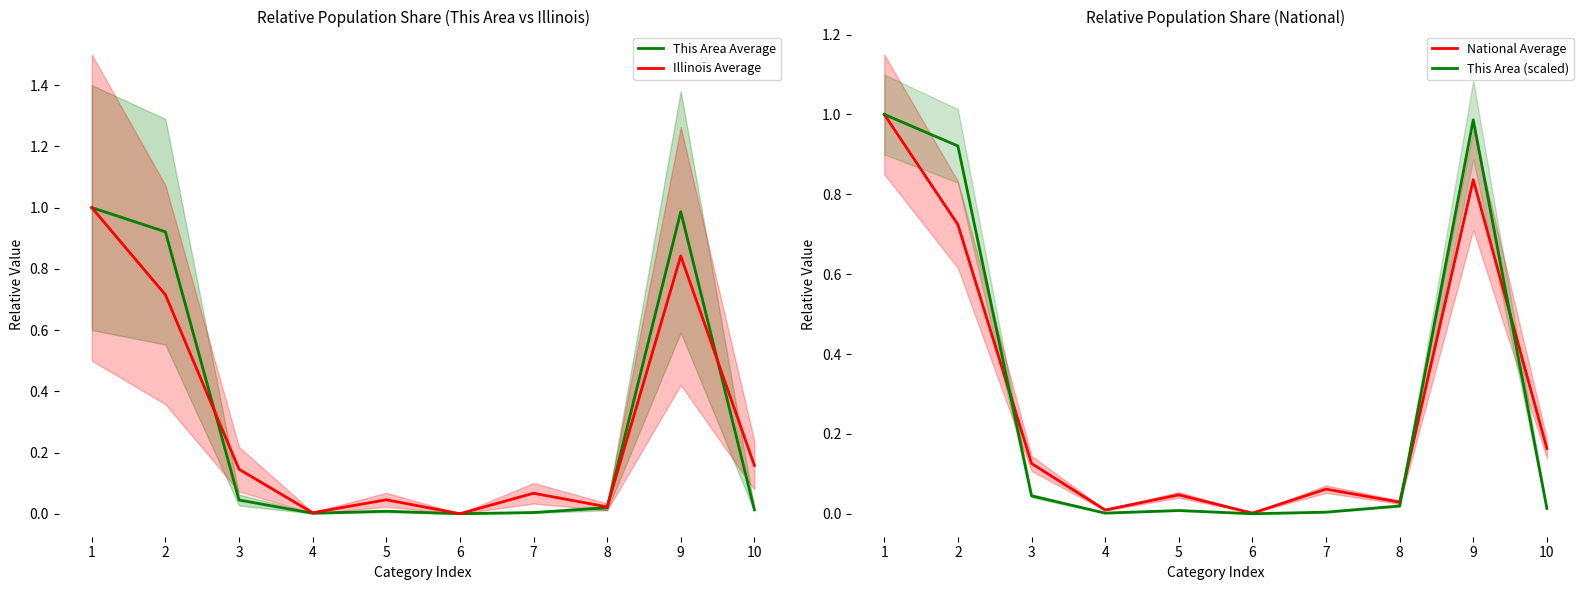

True or false: Illinois Average and National Average intersect in this chart.

True